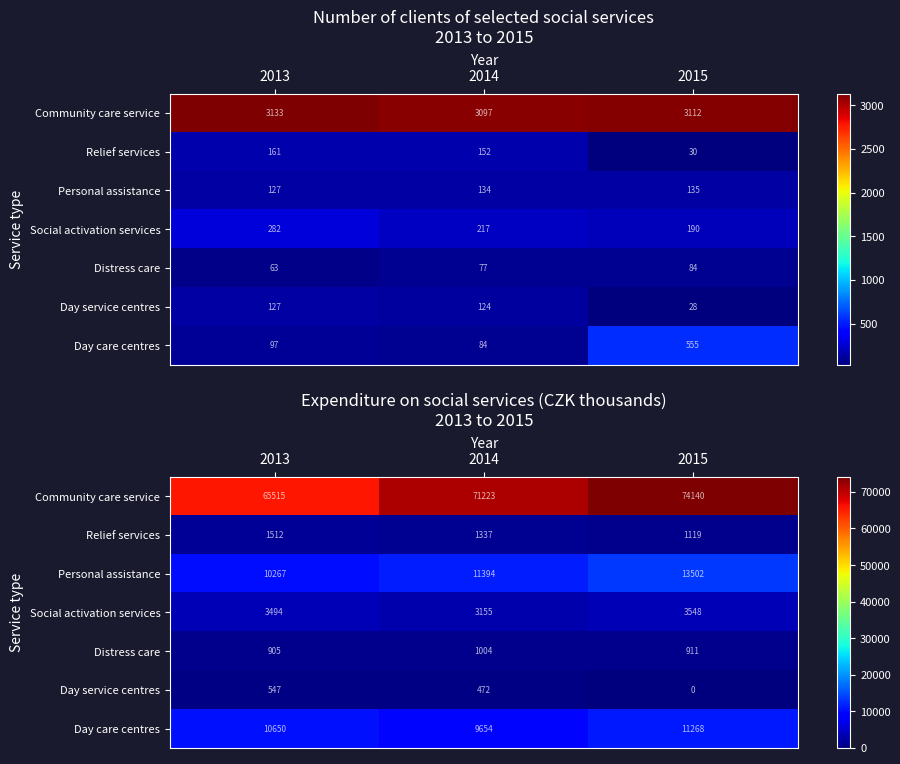

What is the average value of the Community care service series?

70293